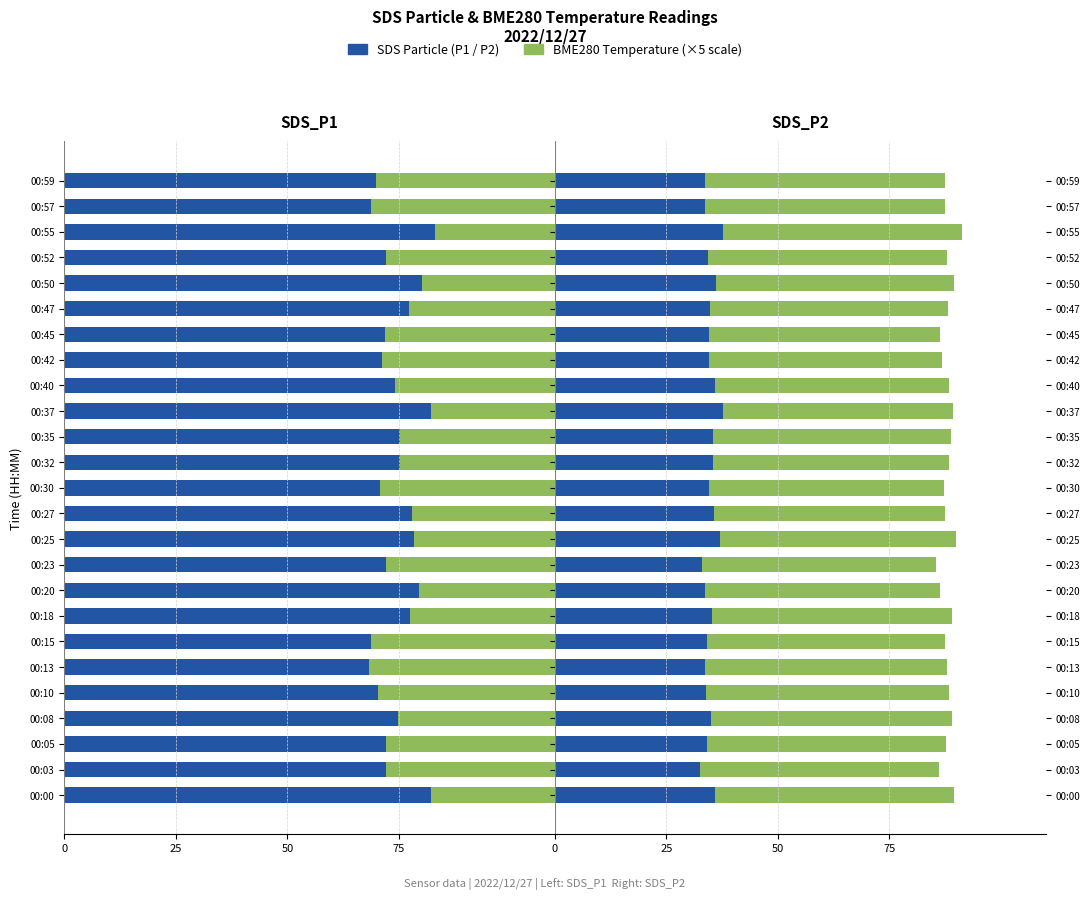

List the series in order of their peak value, highest first.

BME280_temperature (×5), SDS_P2, SDS_P1